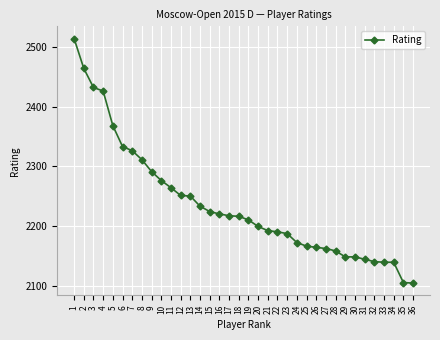

The chart shows a value of 741 at 19. True or false?

False